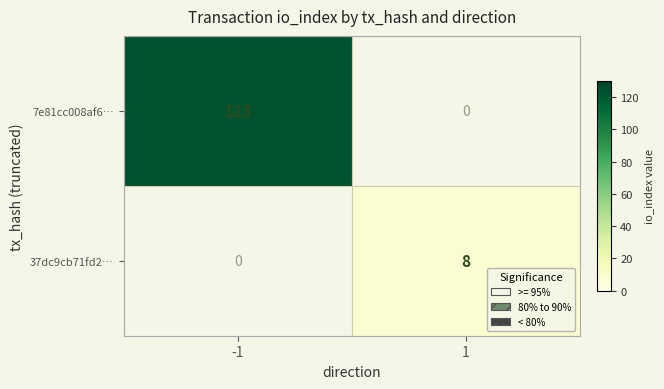

The value of 7e81cc008af6… at -1 is 73. True or false?

False